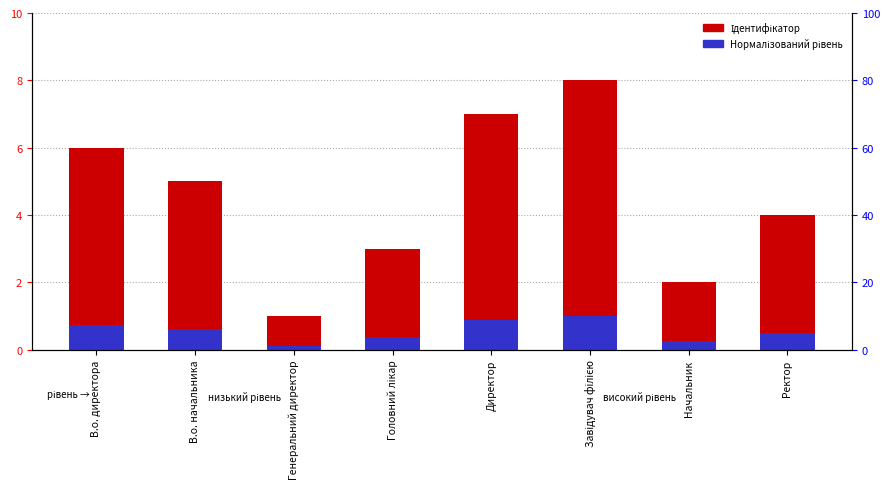

Reading right to left, list all the values displayed in this chart.

Ідентифікатор: Ректор=4.0	Начальник=2.0	Завідувач філією=8.0	Директор=7.0	Головний лікар=3.0	Генеральний директор=1.0	В.о. начальника=5.0	В.о. директора=6.0
Нормалізований рівень: Ректор=0.5	Начальник=0.2	Завідувач філією=1.0	Директор=0.9	Головний лікар=0.4	Генеральний директор=0.1	В.о. начальника=0.6	В.о. директора=0.8